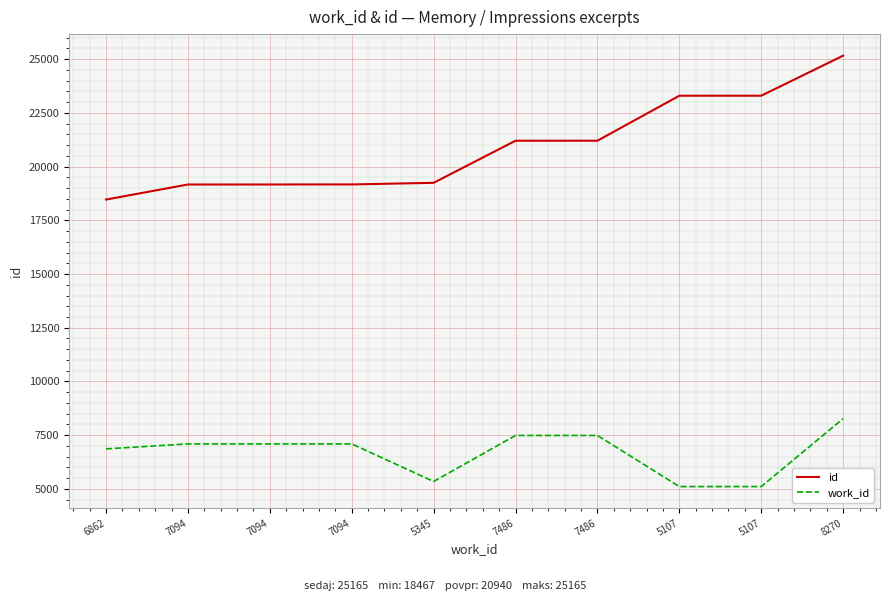

What is the sum of all id values?

209398